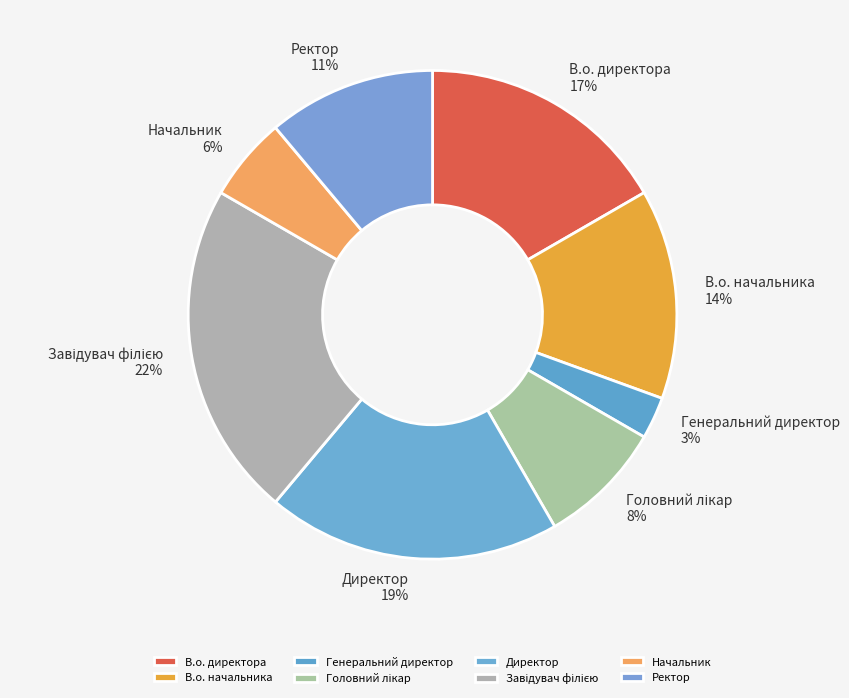

To the nearest percent, what is the difference between the largest and smallest slice percentages?

19%